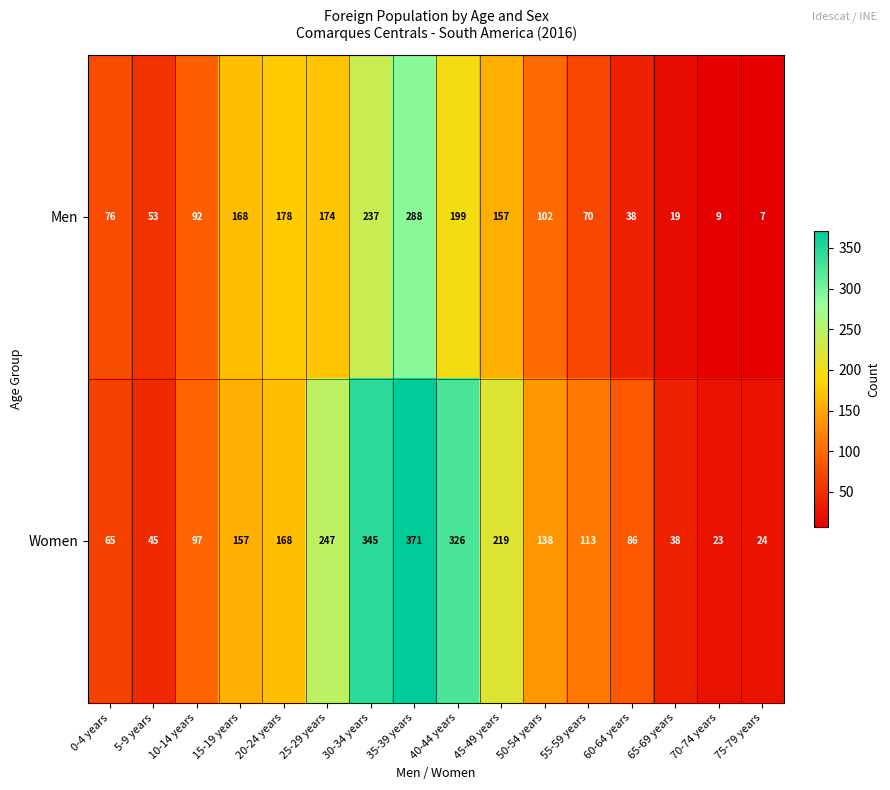

What is the sum of all Men values?

1867